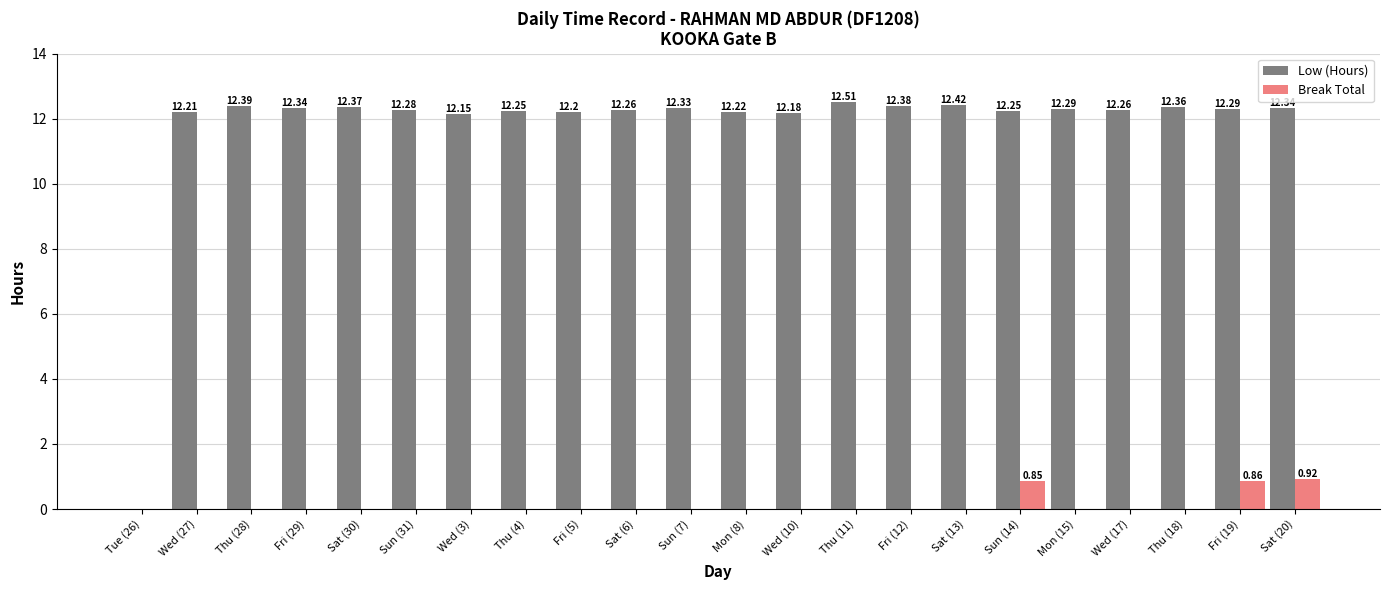

Is the value of Low (Hours) at Sat (20) greater than the value of Break Total at Thu (11)?

Yes